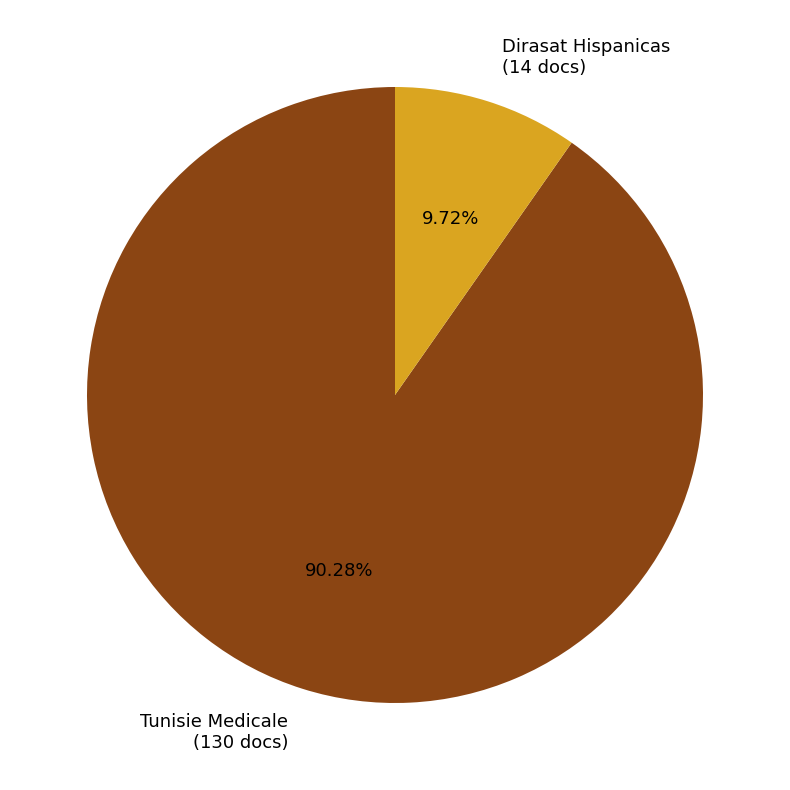

What percentage do Dirasat Hispanicas and Tunisie Medicale together represent?

100.0%